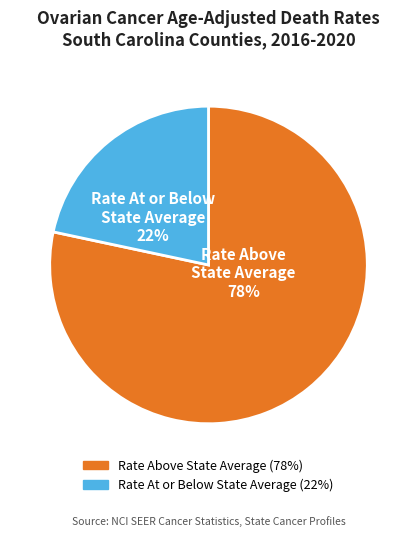

Is there a majority slice in this chart?

Yes